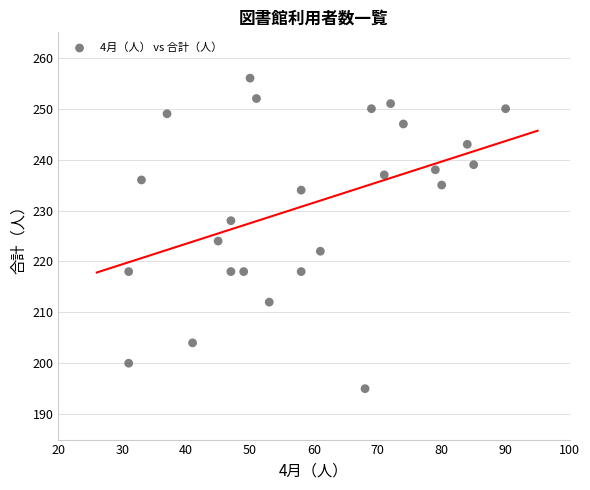

What is the range of Y values (max minus min)?

61